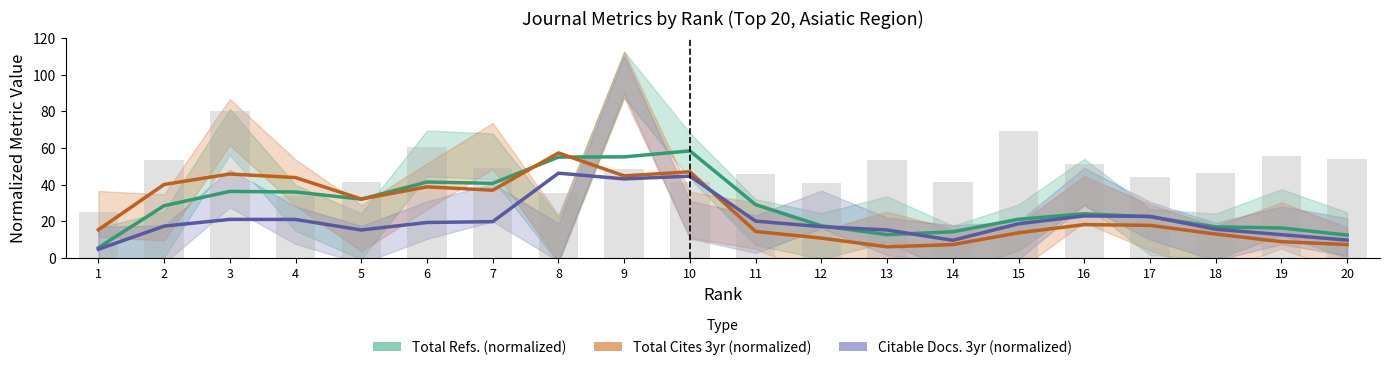

Which has a higher value, 15 or 1?

15